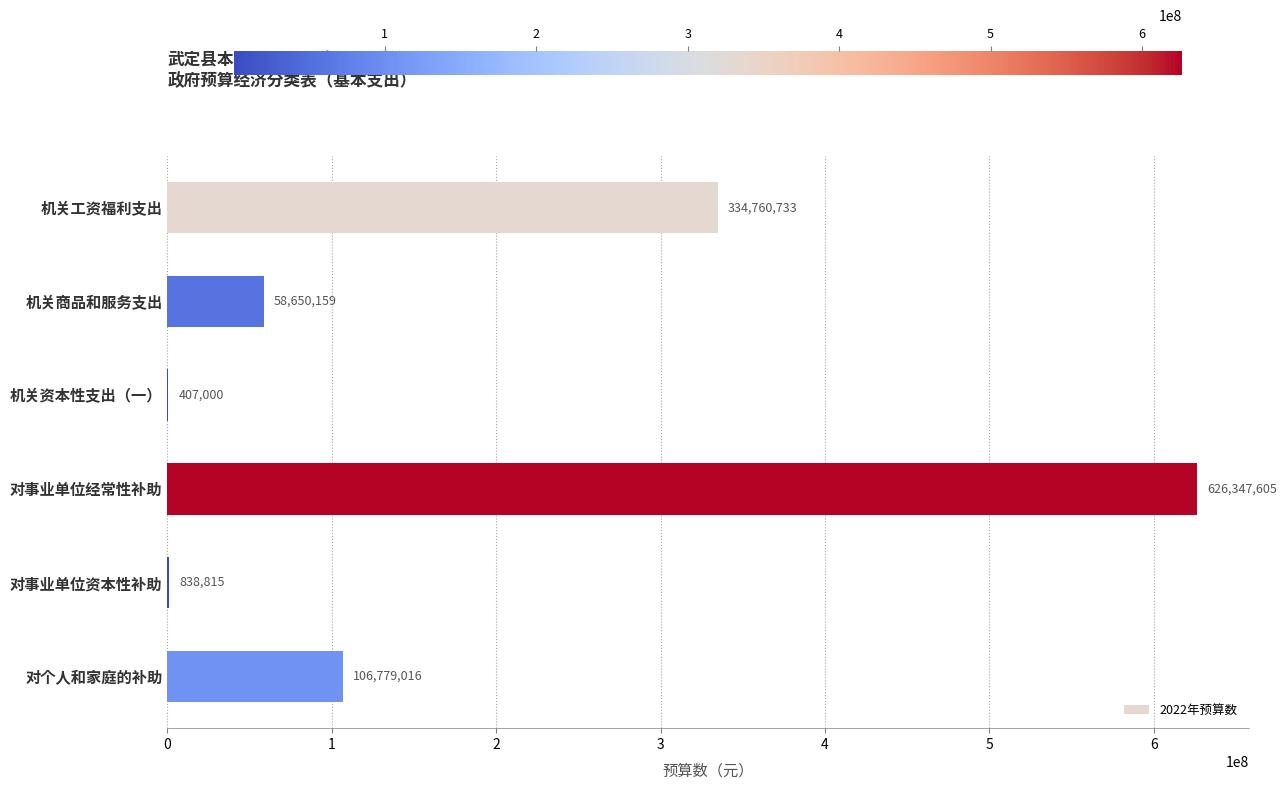

What value does the data have at 机关资本性支出（一）?

407000.0